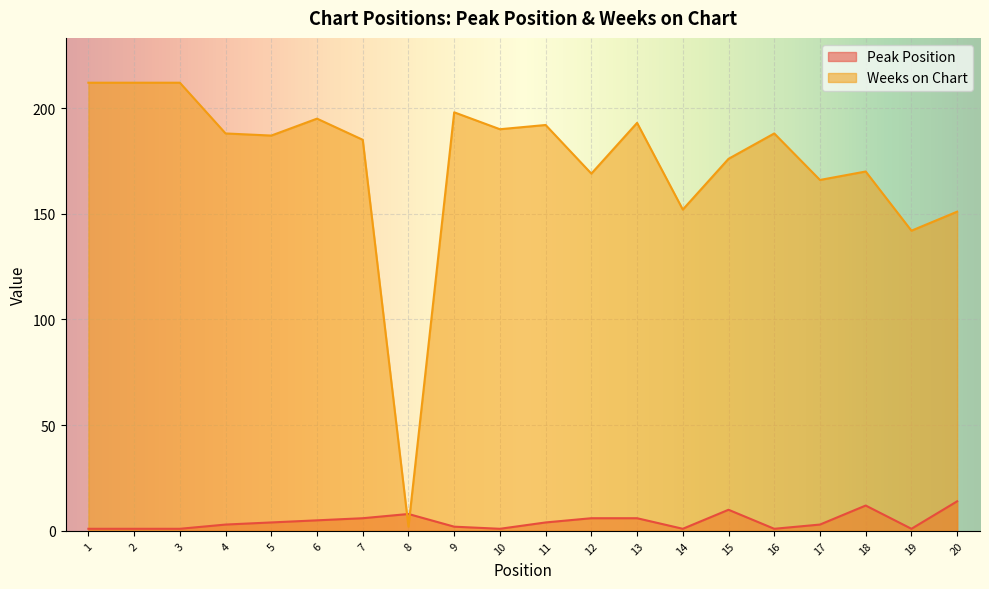

Between 9 and 13, which series saw the biggest shift?

Weeks on Chart